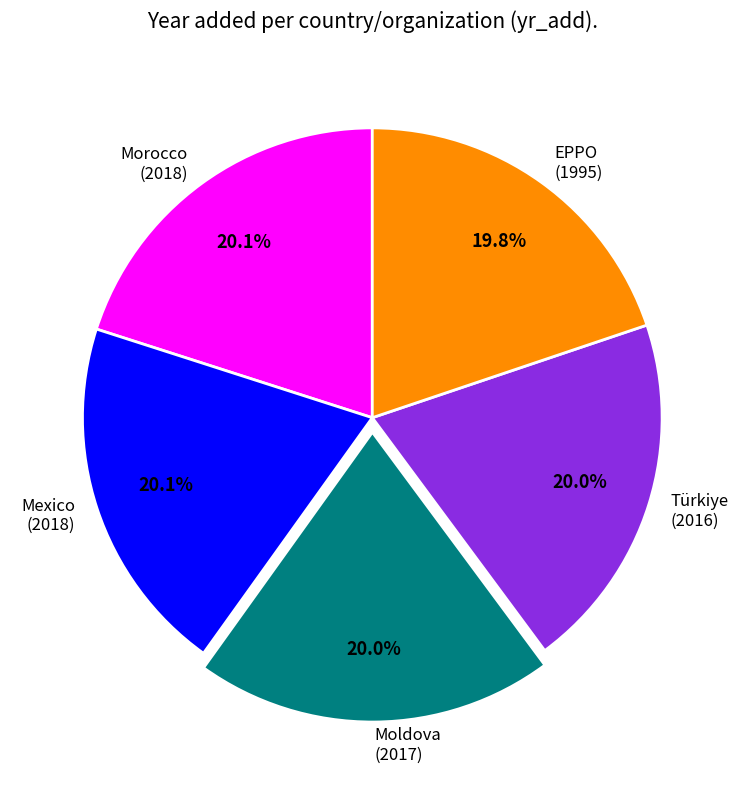

Does any single category account for the majority?

No